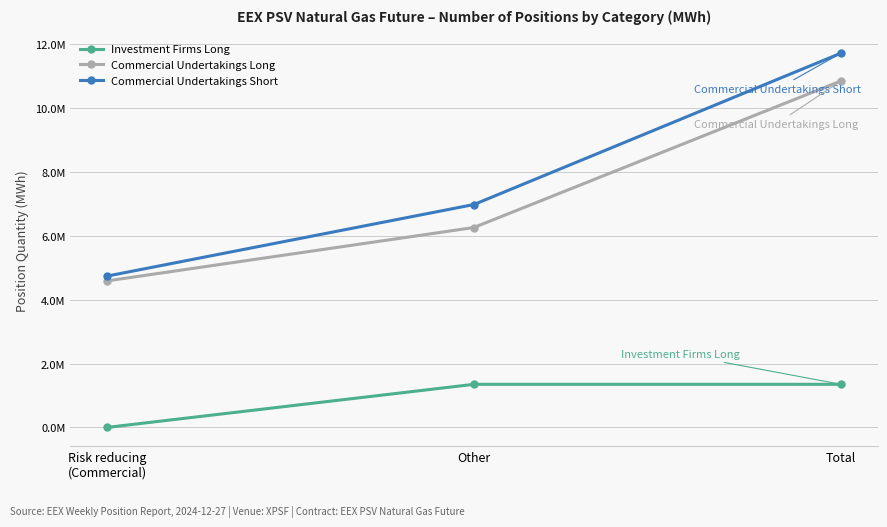

Does the chart have visible grid lines?

Yes